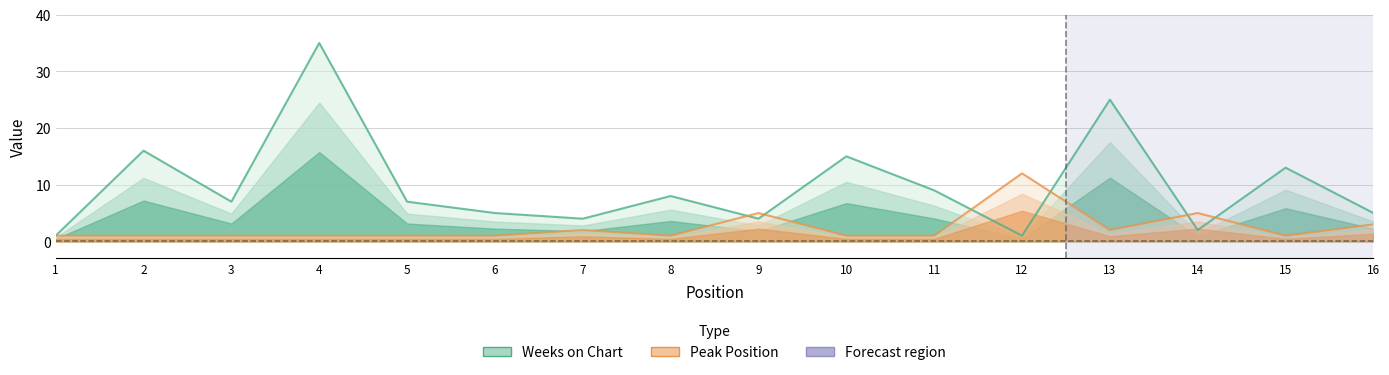

The Weeks on Chart series shows 5 at 10. True or false?

False